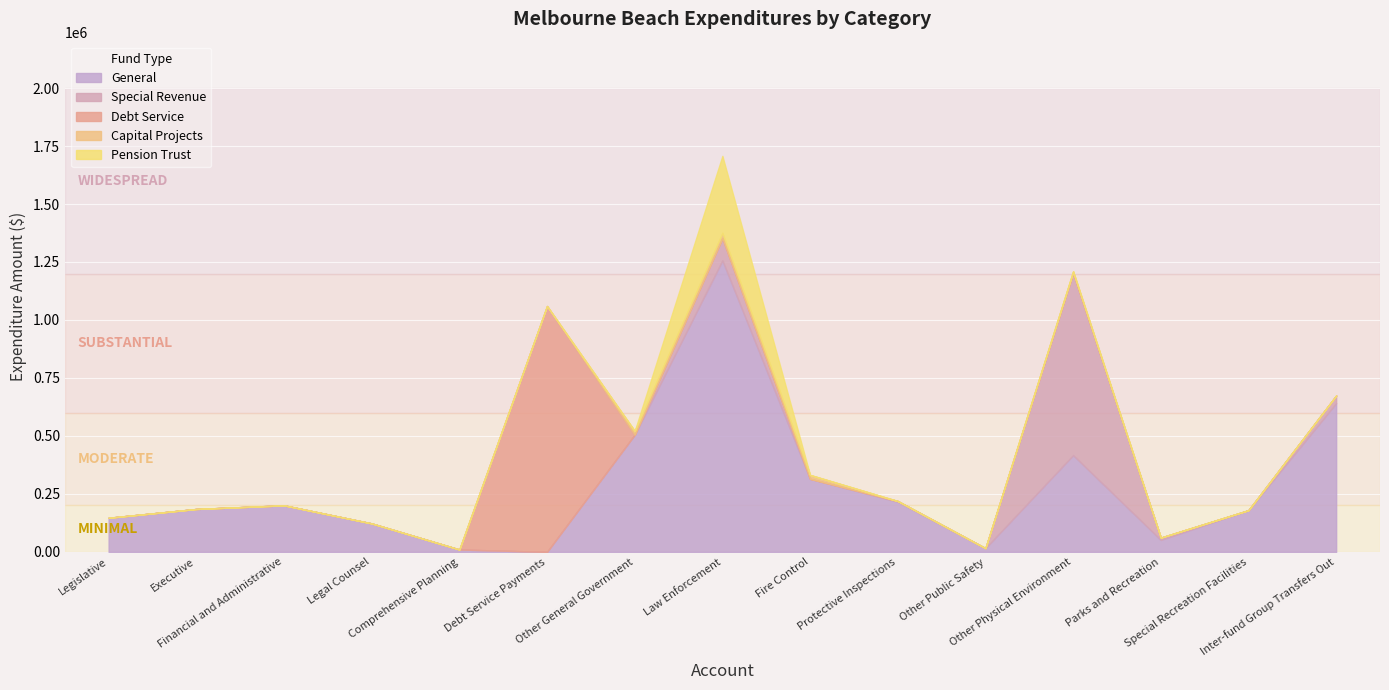

Count the Capital Projects values in the range 0 to 7019.

12